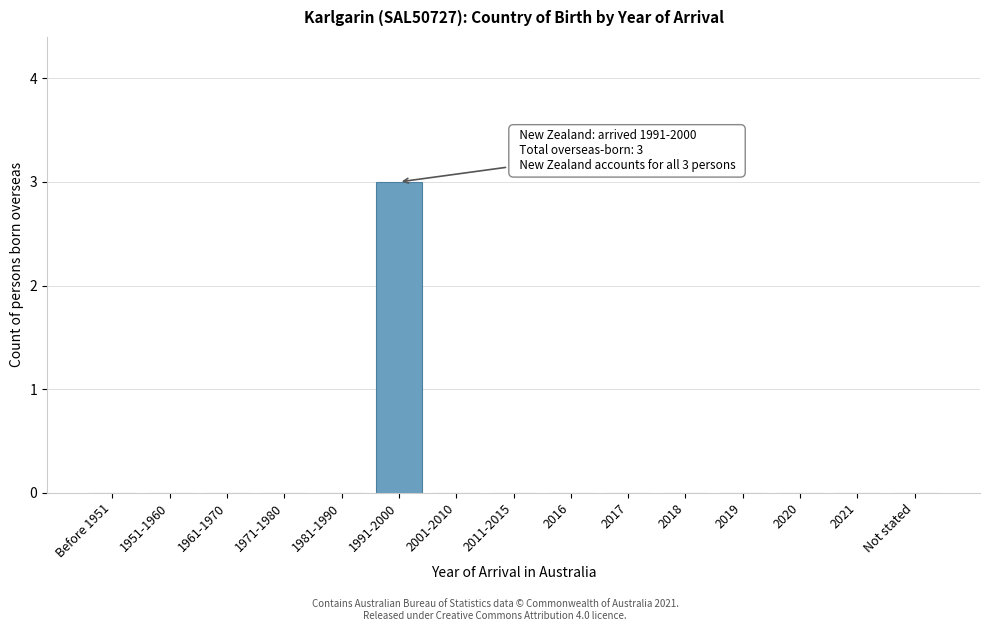

Reading right to left, transcribe all the data shown in this chart.

Not stated=0	2021=0	2020=0	2019=0	2018=0	2017=0	2016=0	2011-2015=0	2001-2010=0	1991-2000=3	1981-1990=0	1971-1980=0	1961-1970=0	1951-1960=0	Before 1951=0